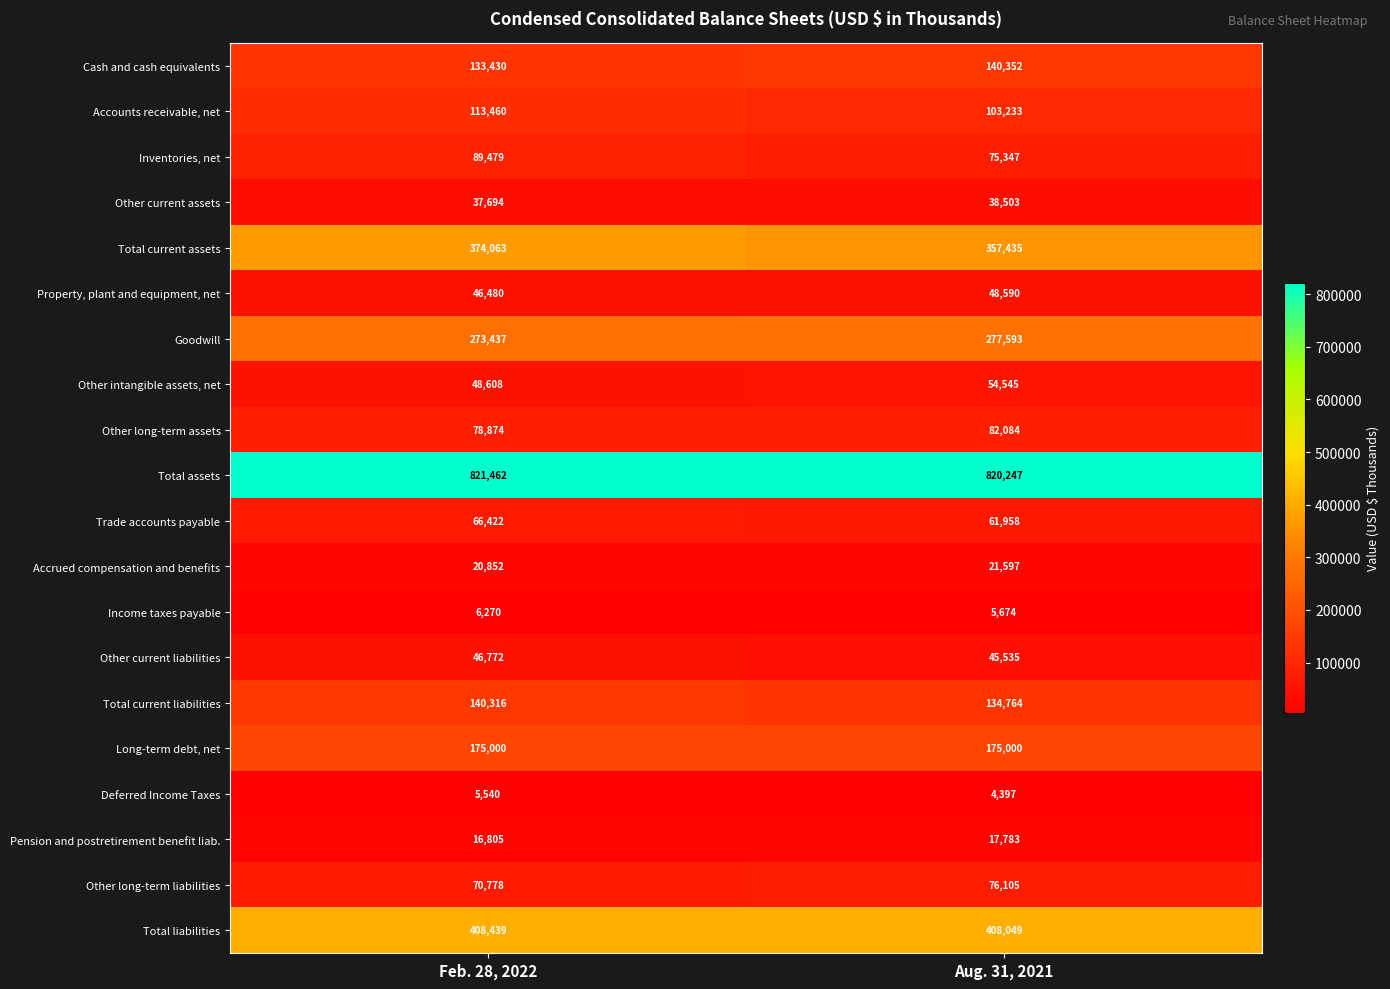

The Trade accounts payable series shows 108551 at Aug. 31, 2021. True or false?

False